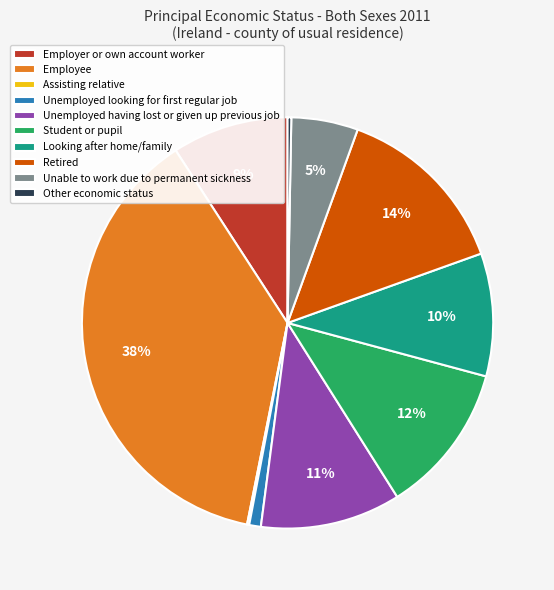

Is there any slice that represents more than half of the pie?

No